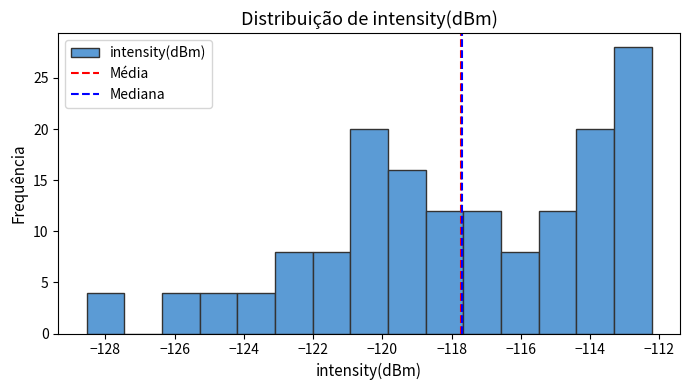

Reading left to right, transcribe this chart: for each bar, give the range it covers on the x-axis and its height. Neither the bar edges nor the heights are printed on the chart, so give them approximately, as read against the axes.

-128.6 to -127.4: 4
-127.4 to -126.4: 0
-126.4 to -125.2: 4
-125.2 to -124.2: 4
-124.2 to -123.2: 4
-123.2 to -122.0: 8
-122.0 to -121.0: 8
-121.0 to -119.8: 20
-119.8 to -118.8: 16
-118.8 to -117.6: 12
-117.6 to -116.6: 12
-116.6 to -115.4: 8
-115.4 to -114.4: 12
-114.4 to -113.4: 20
-113.4 to -112.2: 28